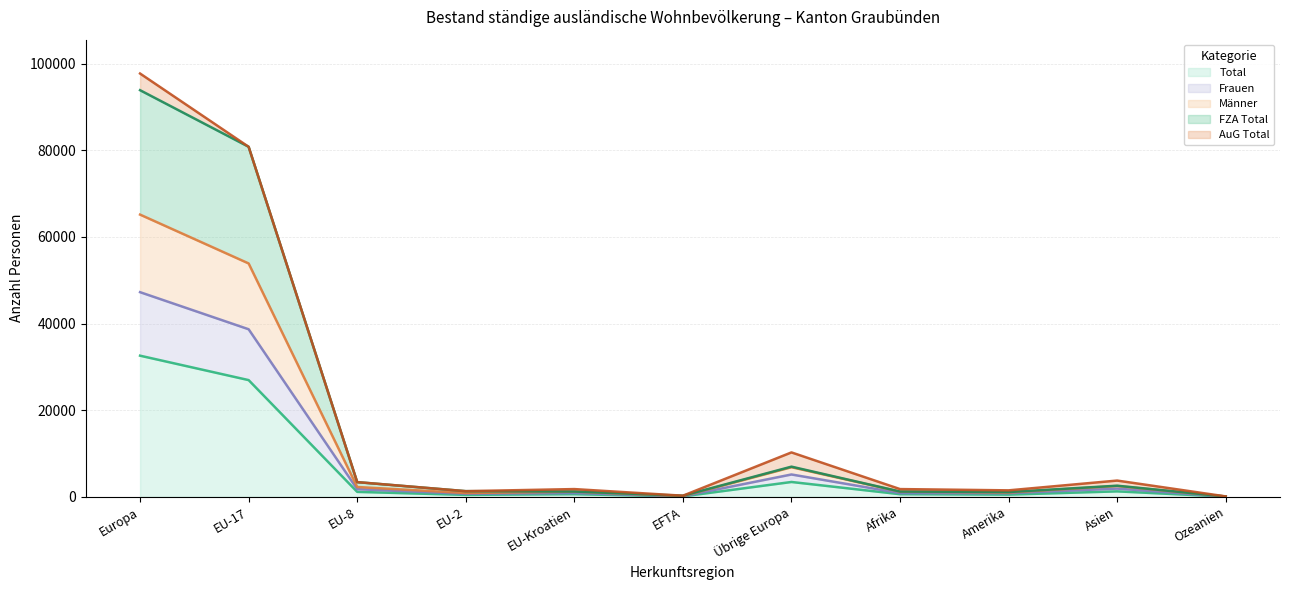

True or false: Männer and FZA Total cross at least once.

False